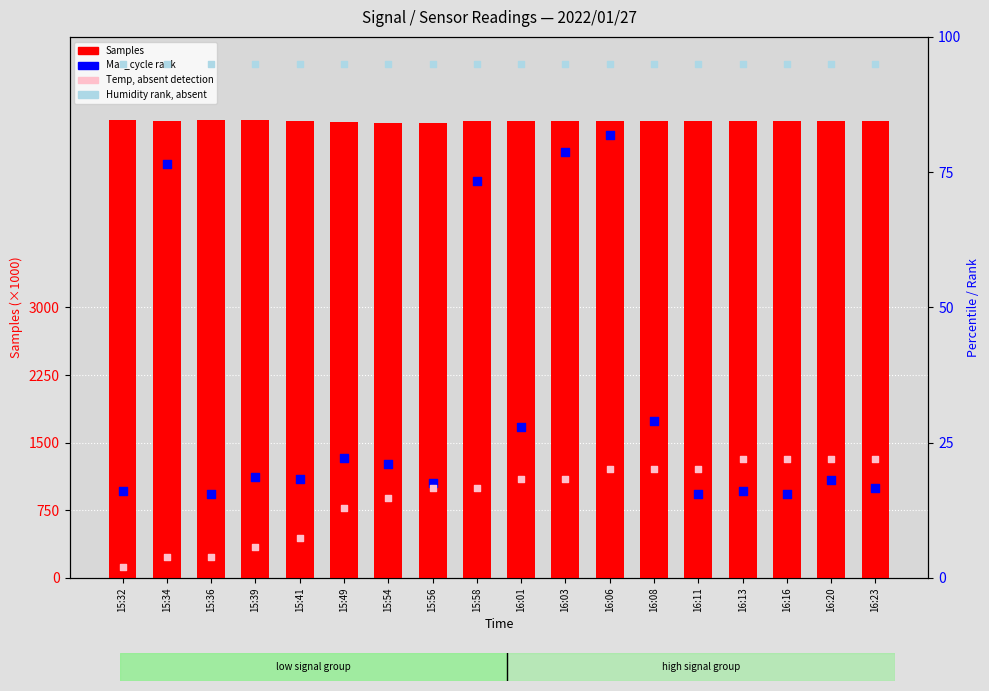

Which series contains the highest Y value?

Samples (×1000)